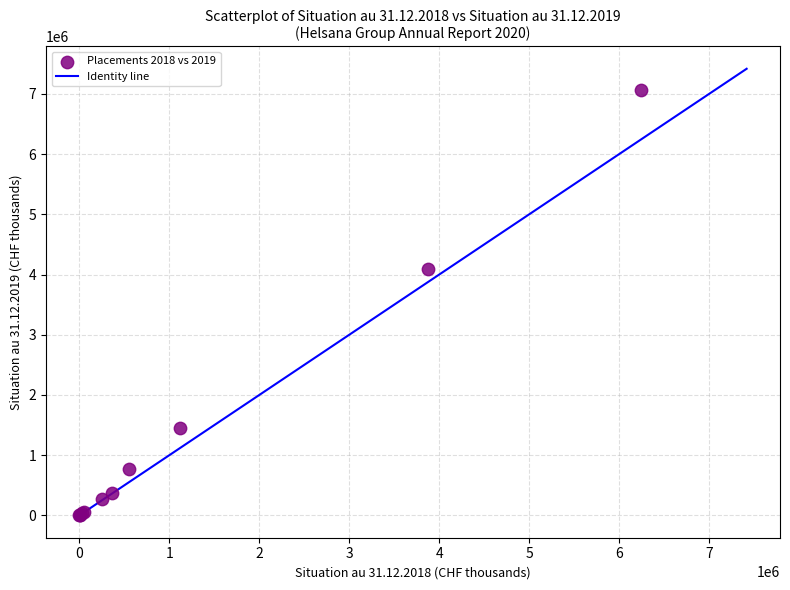

What Y value in the scatter plot is closest to 3532031?

4091274